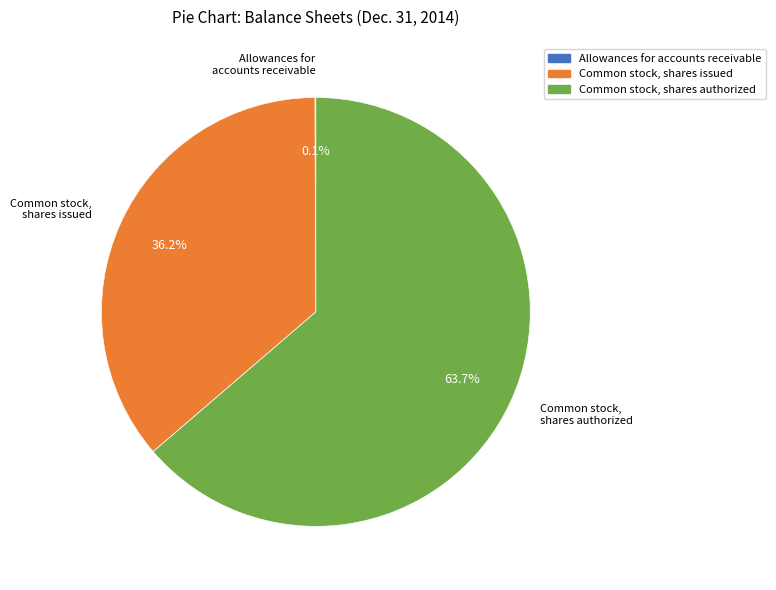

Combined, what portion of the pie is Common stock, shares authorized and Common stock, shares issued?

99.9%